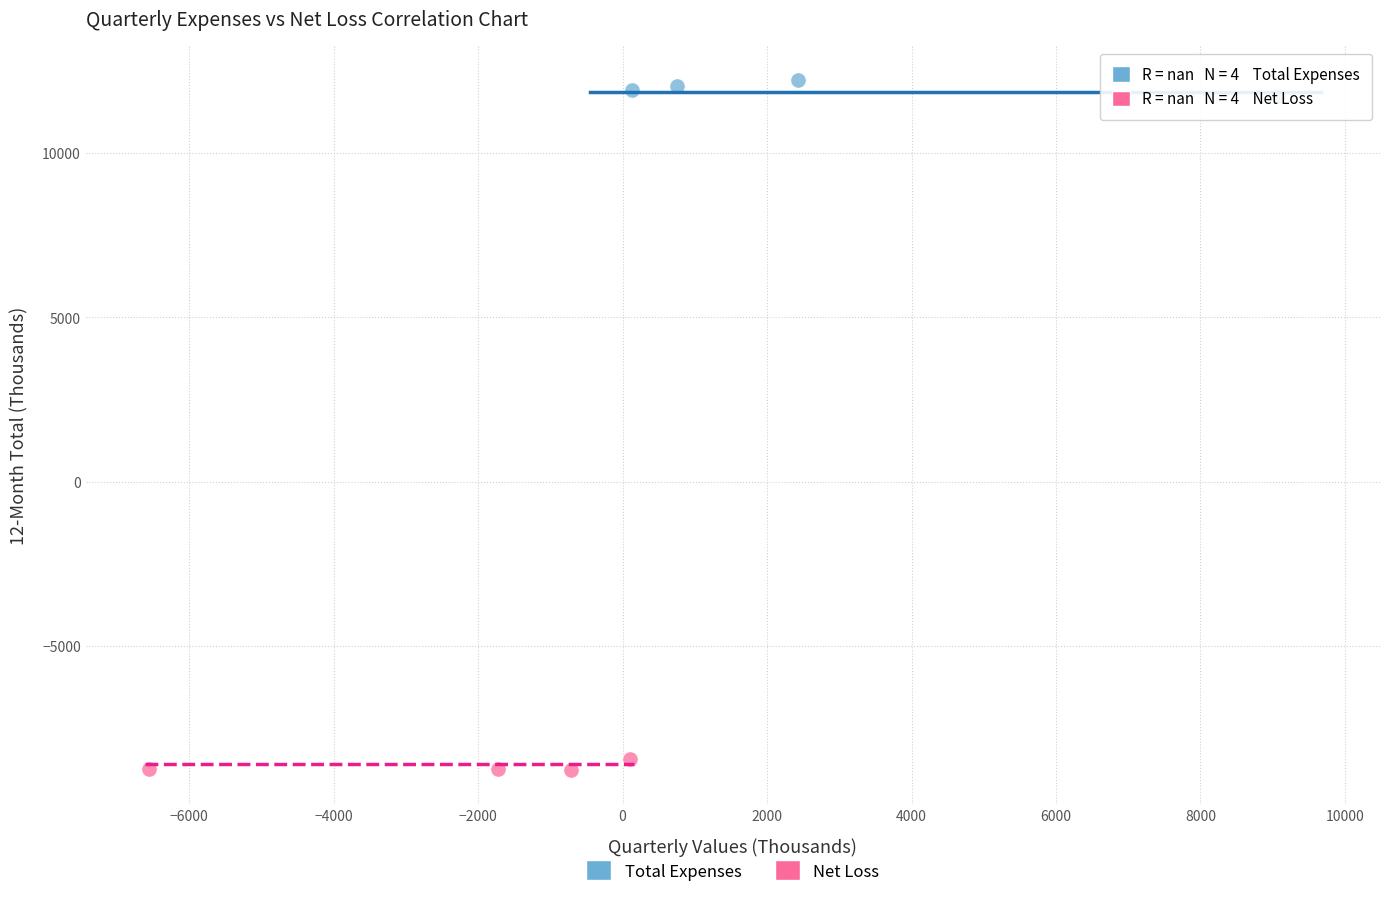

What are all the series names shown in the legend?

Total Expenses, Net Loss